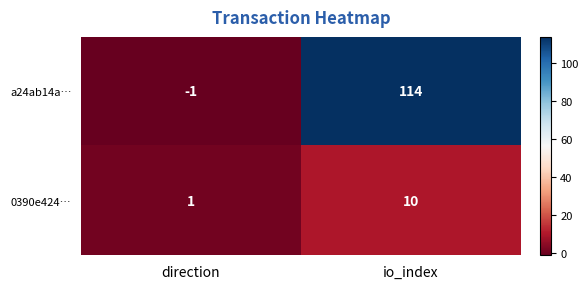

Where is a24ab14a… nearest to the value 56?

direction